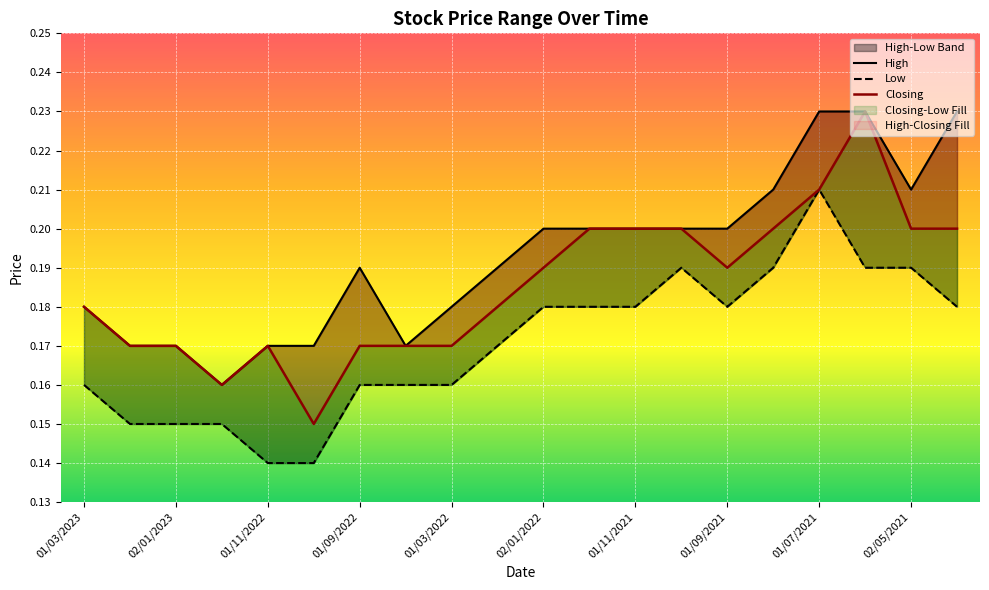

The Closing series shows 0.2 at 17. True or false?

True